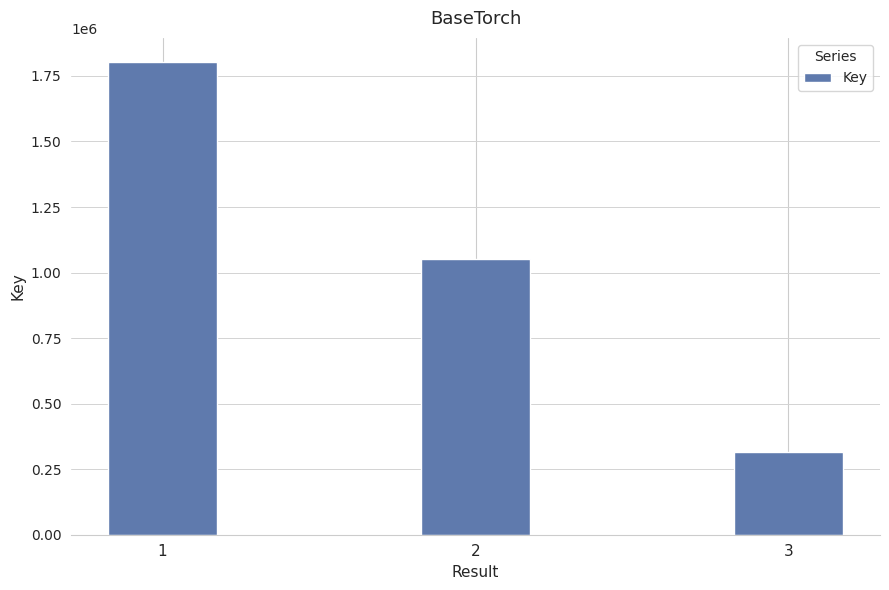

What is the difference between the values at 2 and 1?

753238